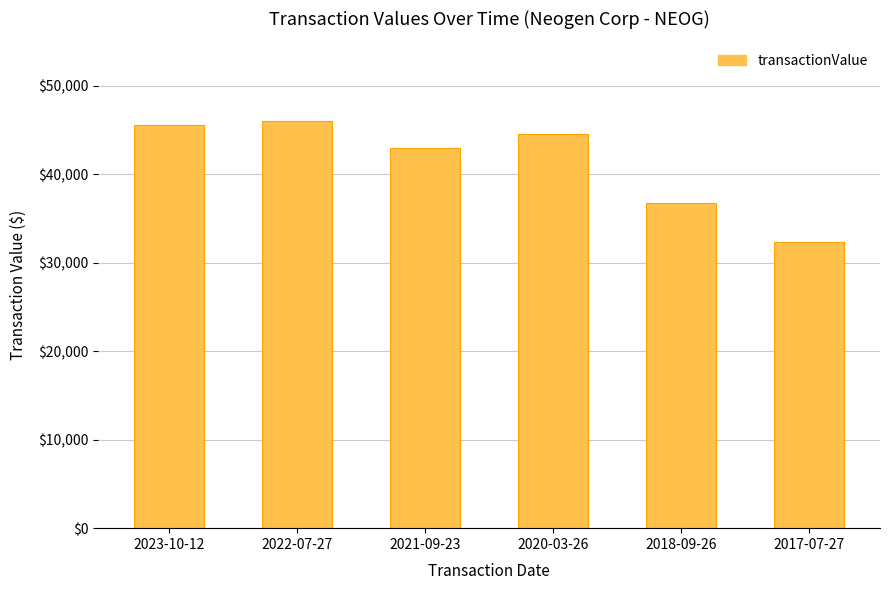

What is the difference between the values at 2023-10-12 and 2021-09-23?

2647